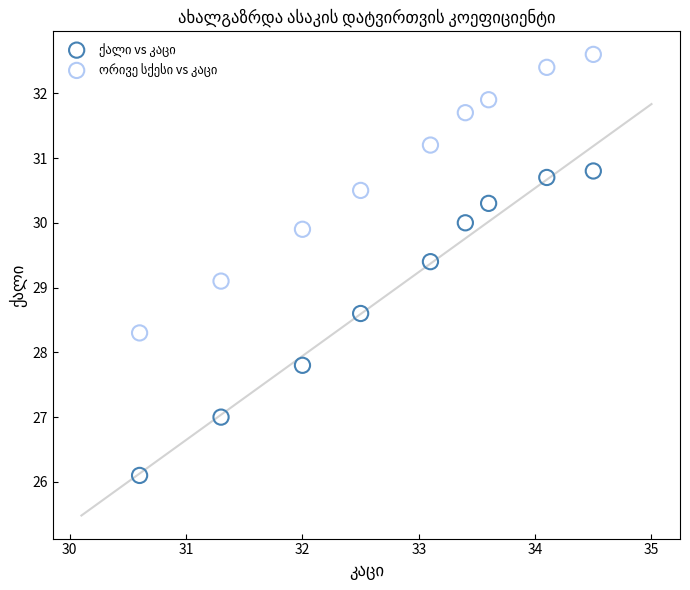

What is the X range (max minus min) for the scatter plot?

3.9